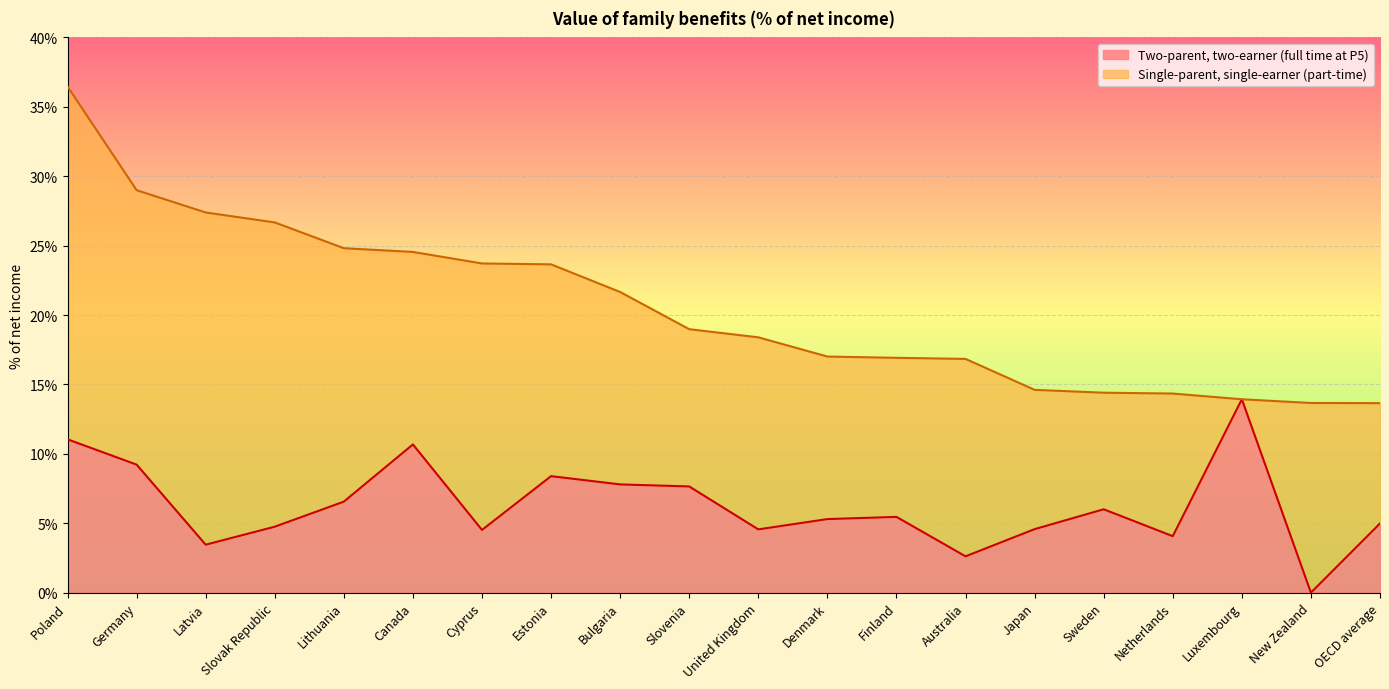

What is the value of the Two-parent, two-earner (full time at P5) point at the 6th from the left?

10.7